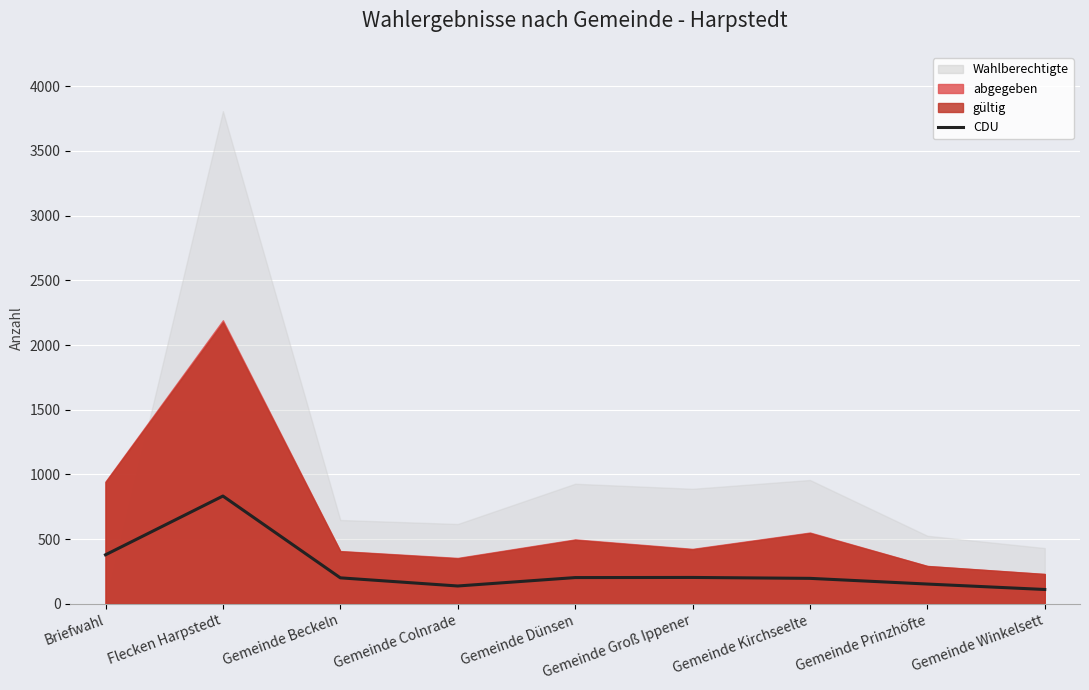

At which category does the data reach its first local valley?

Gemeinde Colnrade